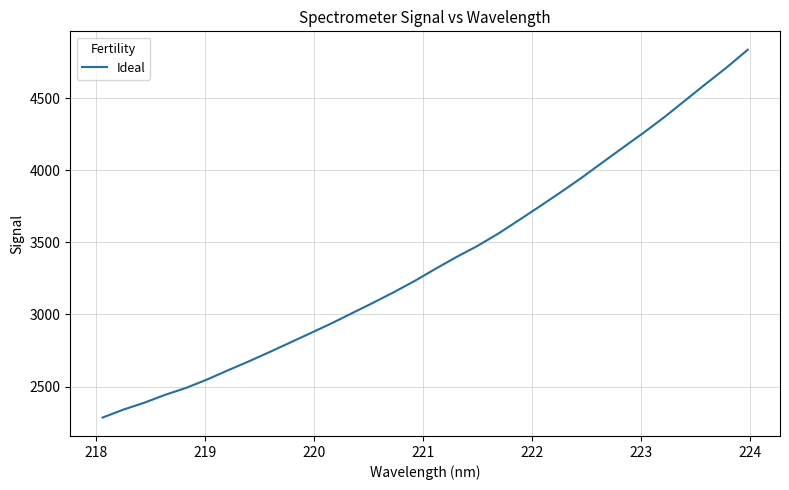

Count the number of categories in the chart.

32